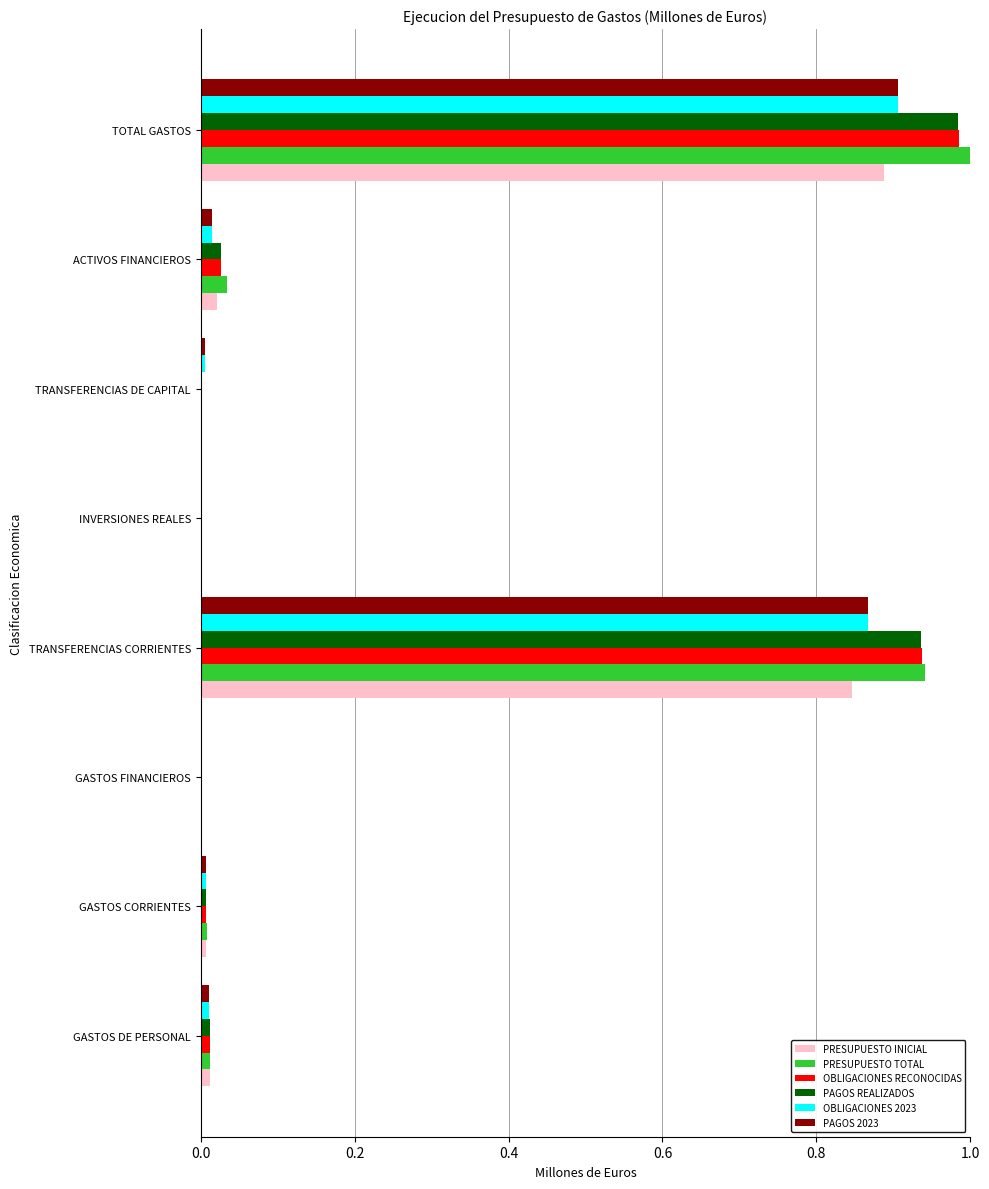

At which label does OBLIGACIONES RECONOCIDAS reach its peak?

TOTAL GASTOS